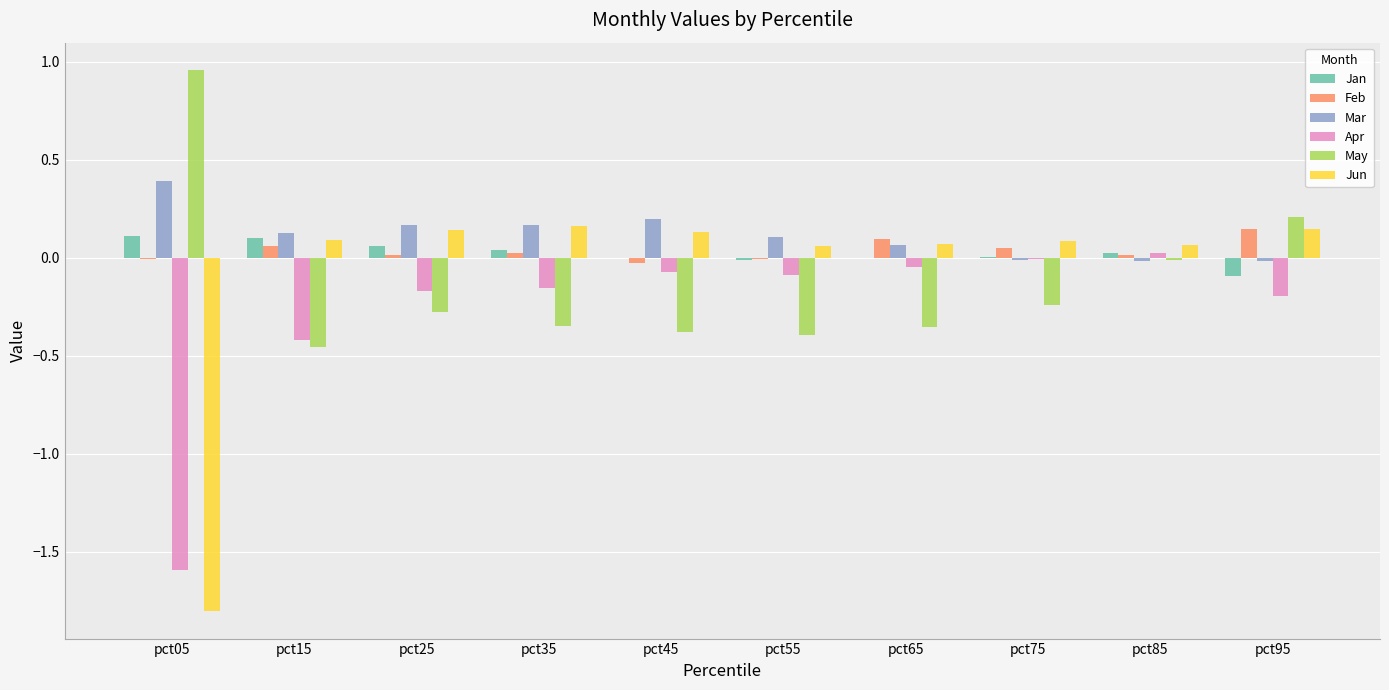

Is the value of Feb at pct25 greater than the value of May at pct75?

Yes